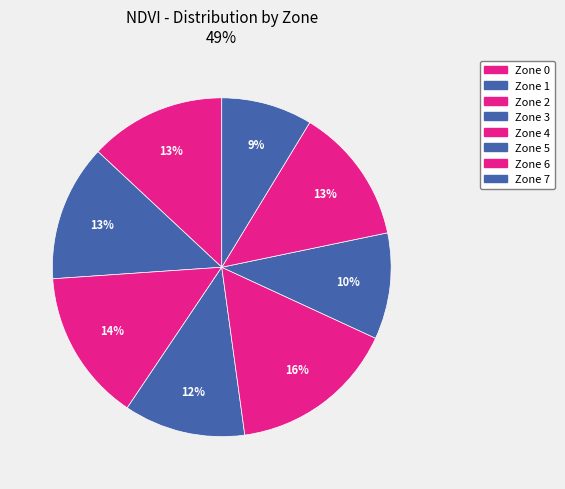

The Zone 2 slice represents 14% of the pie. True or false?

True